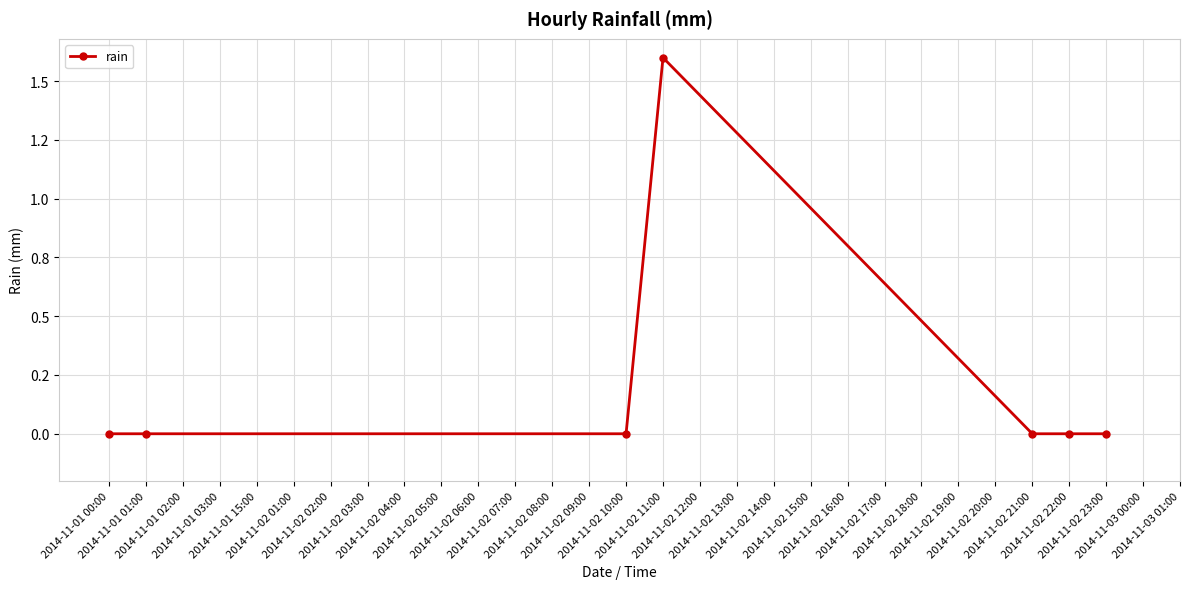

The value at 2014-11-01 01:00 is 0.8. True or false?

False